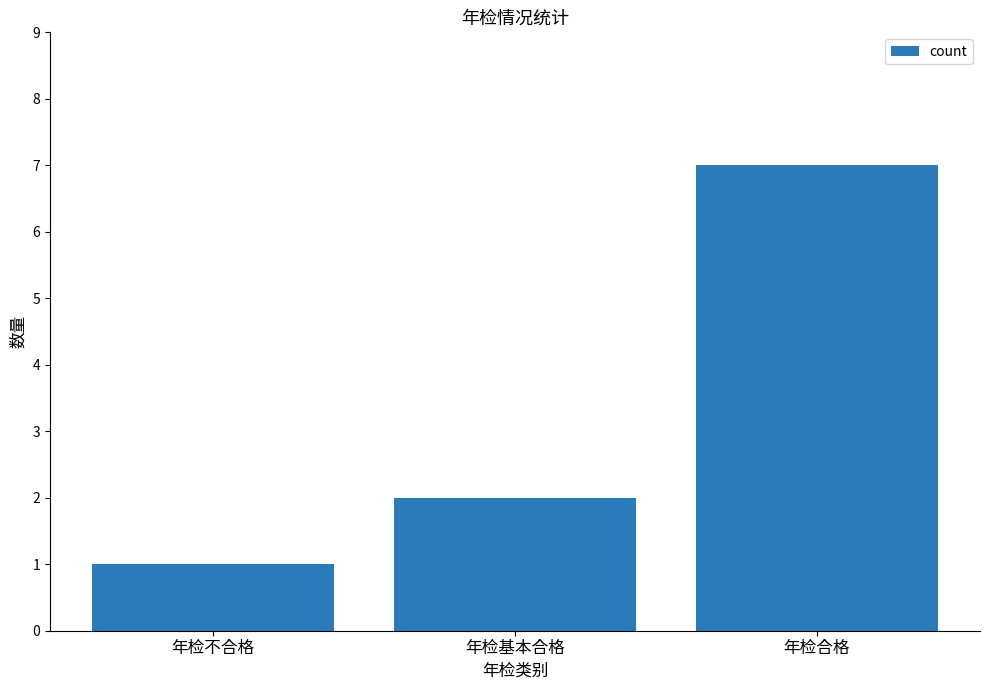

Is it true that the value at 年检合格 is 7?

True